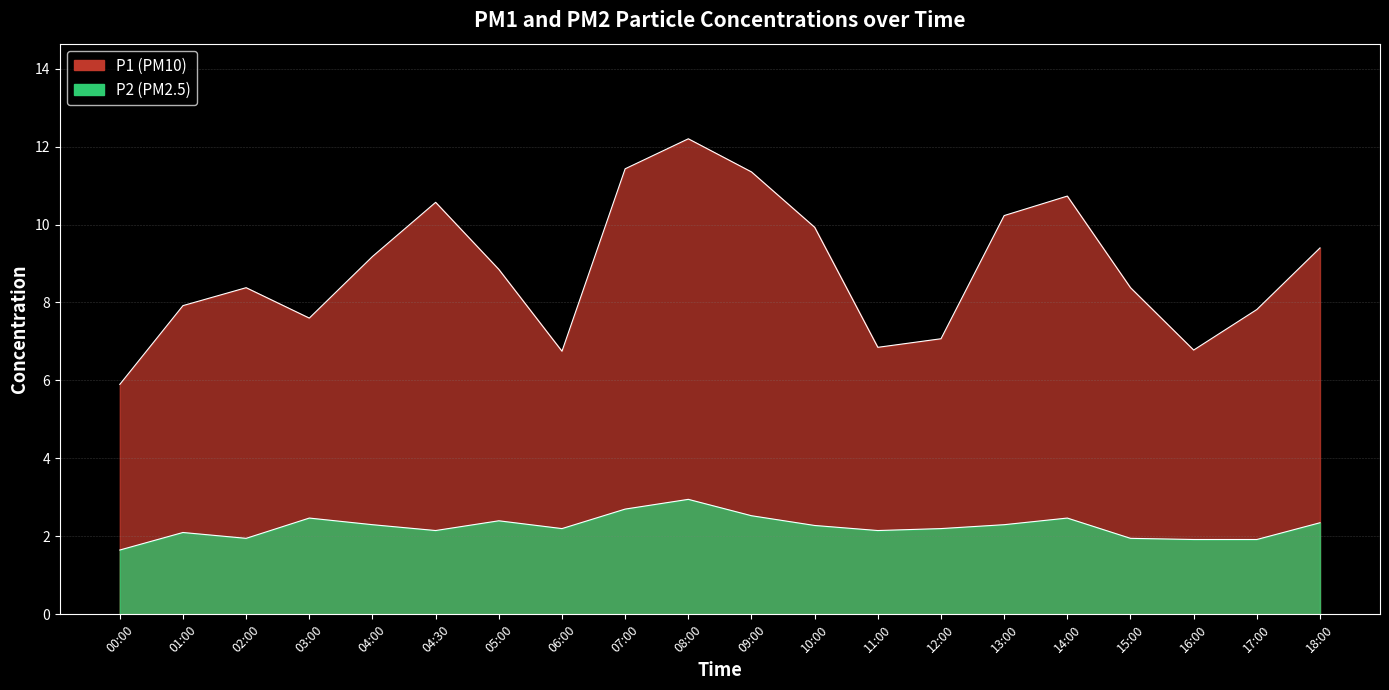

Is it true that P1 equals 9.9 at 10:00?

True